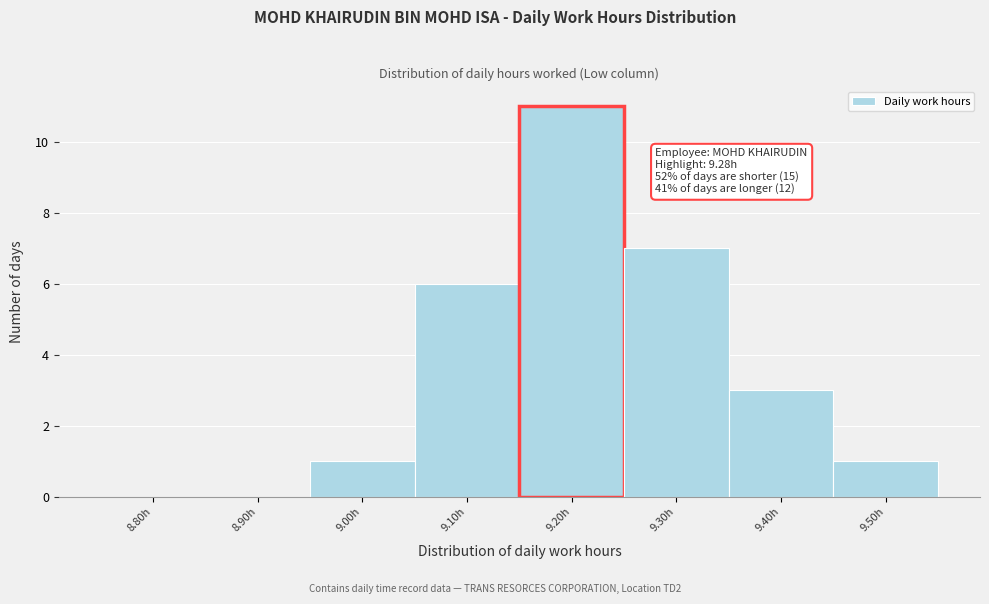

Reading left to right, what are all the values shown in this chart?

8.80h=0	8.90h=0	9.00h=1	9.10h=6	9.20h=11	9.30h=7	9.40h=3	9.50h=1